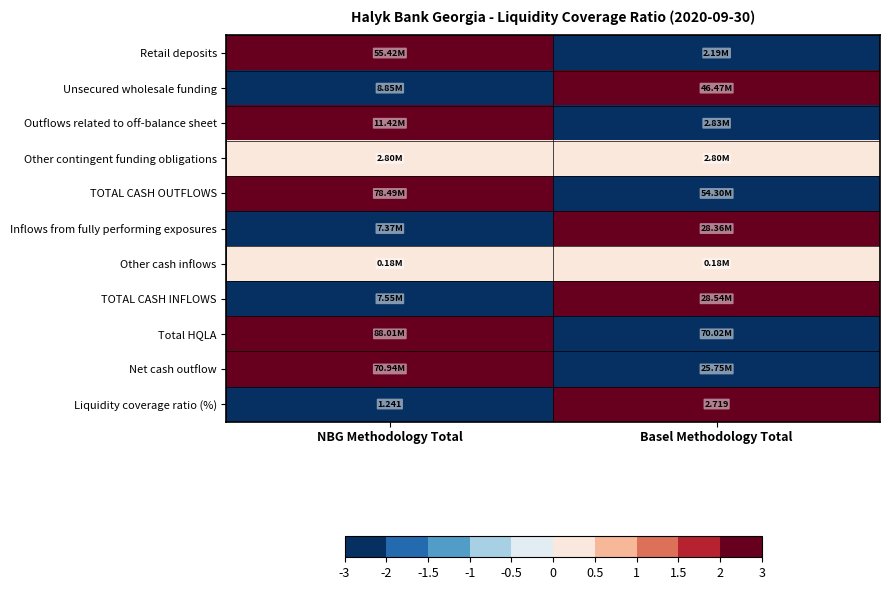

How many values in the Liquidity coverage ratio (%) series are below 2?

1